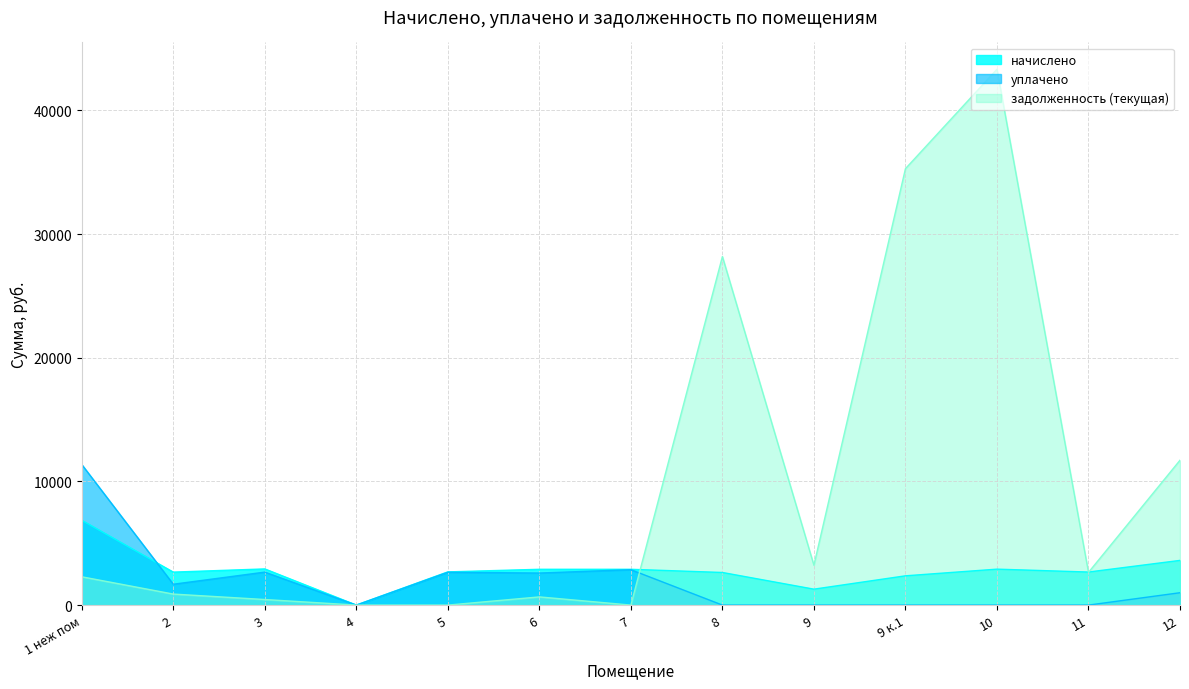

What position from the right is 11?

2